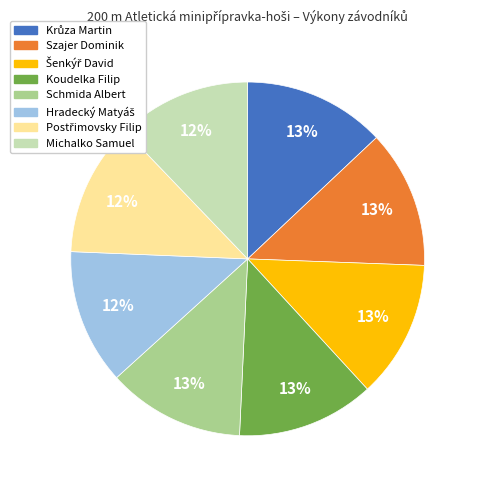

Is there any slice that represents more than half of the pie?

No